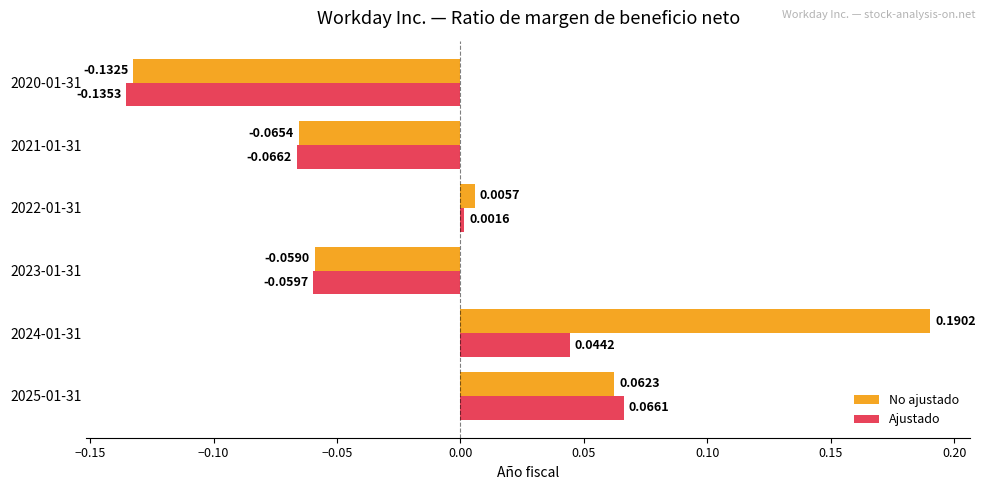

Which series has the largest range (max minus min)?

No ajustado